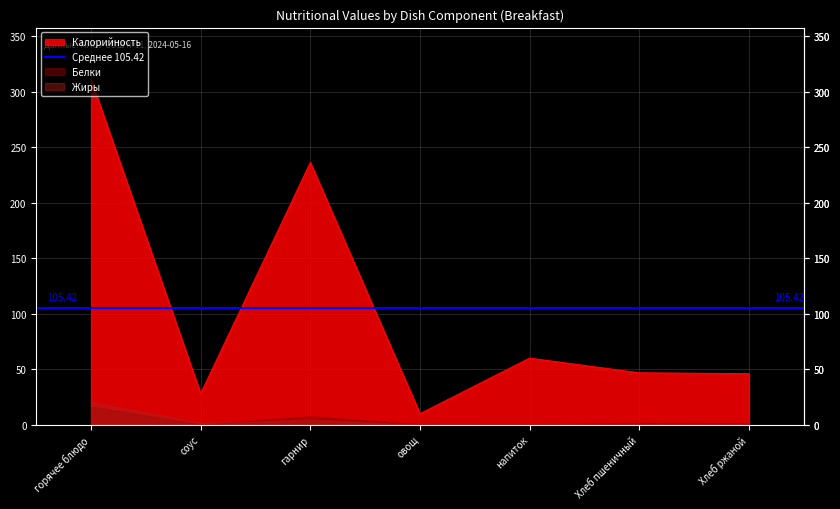

Where is the first local maximum for Белки?

гарнир